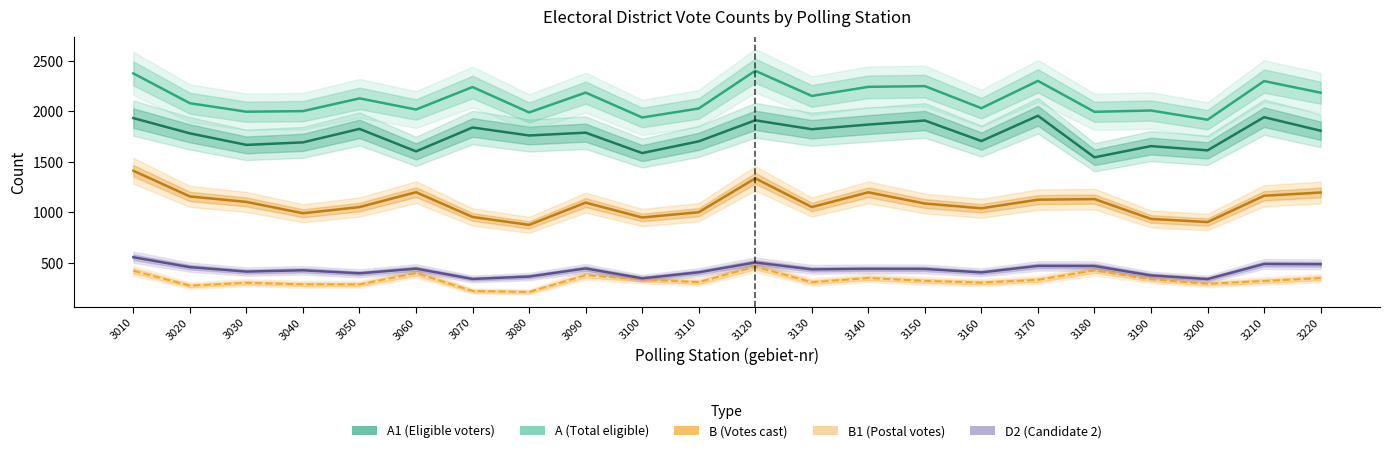

Where is the first local minimum for A?

3030